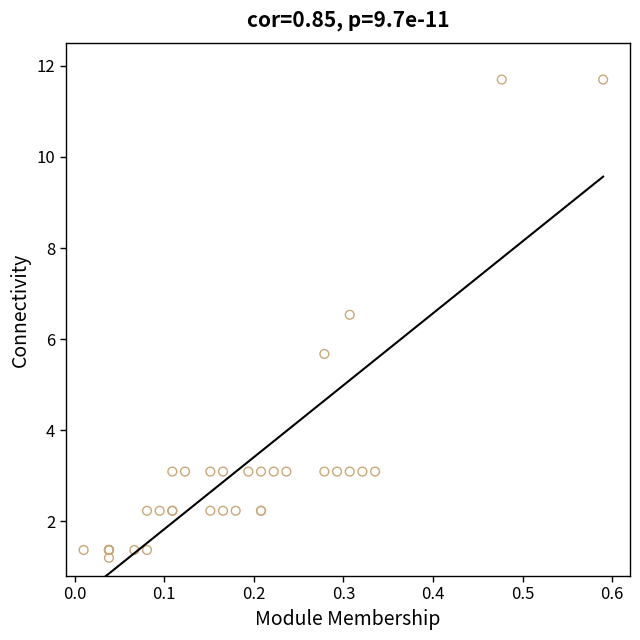

What Y value in the scatter plot is closest to 6?

5.7